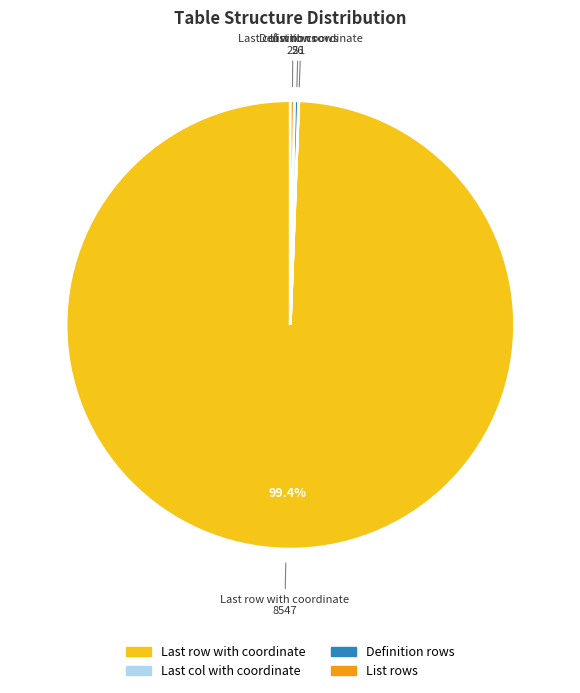

Which slice is the largest?

Last row with coordinate